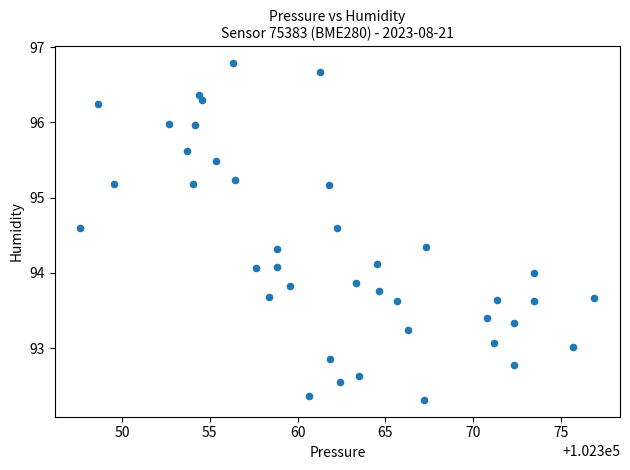

What is the range of Y values (max minus min)?

4.5